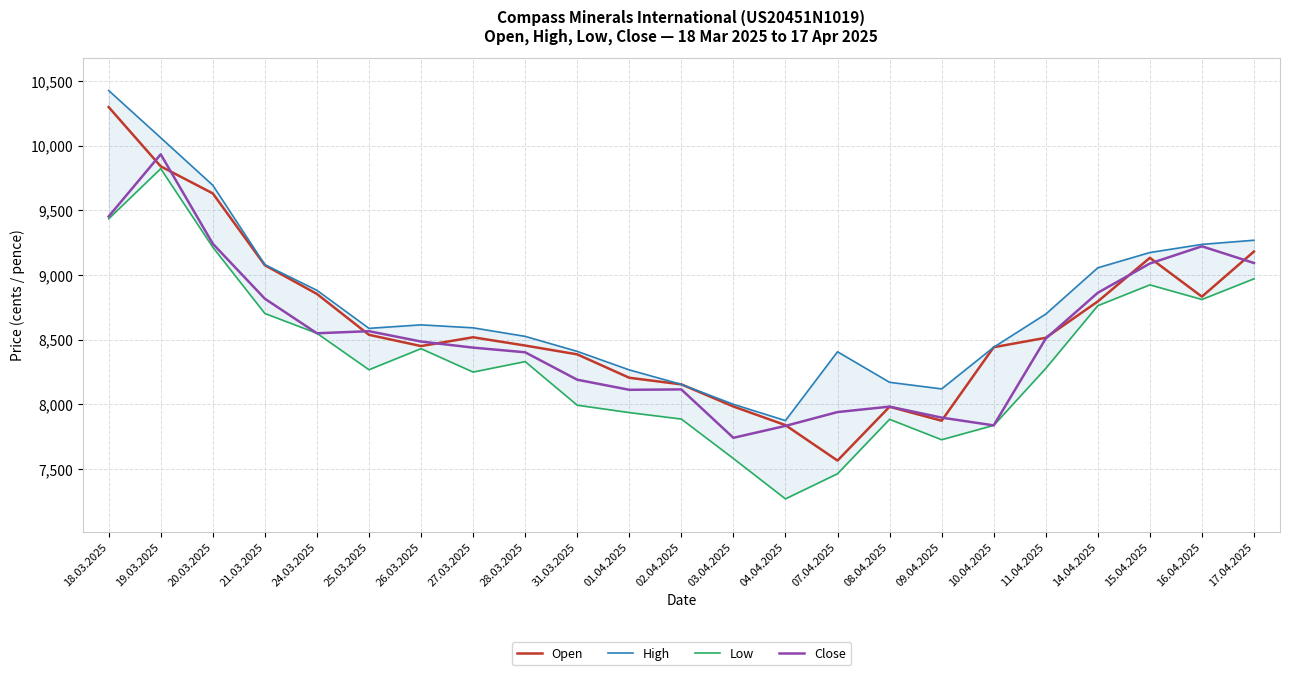

Reading left to right, list all the values displayed in this chart.

Open: 18.03.2025=10297	19.03.2025=9839	20.03.2025=9630	21.03.2025=9075	24.03.2025=8853	25.03.2025=8537	26.03.2025=8450	27.03.2025=8518	28.03.2025=8454	31.03.2025=8386	01.04.2025=8205	02.04.2025=8154	03.04.2025=7983	04.04.2025=7839	07.04.2025=7565	08.04.2025=7981	09.04.2025=7873	10.04.2025=8441	11.04.2025=8514	14.04.2025=8795	15.04.2025=9132	16.04.2025=8832	17.04.2025=9181
High: 18.03.2025=10425	19.03.2025=10060	20.03.2025=9693	21.03.2025=9079	24.03.2025=8881	25.03.2025=8587	26.03.2025=8614	27.03.2025=8591	28.03.2025=8525	31.03.2025=8409	01.04.2025=8266	02.04.2025=8154	03.04.2025=8000	04.04.2025=7874	07.04.2025=8406	08.04.2025=8170	09.04.2025=8119	10.04.2025=8441	11.04.2025=8697	14.04.2025=9055	15.04.2025=9173	16.04.2025=9236	17.04.2025=9268
Low: 18.03.2025=9434	19.03.2025=9821	20.03.2025=9214	21.03.2025=8702	24.03.2025=8549	25.03.2025=8267	26.03.2025=8430	27.03.2025=8249	28.03.2025=8330	31.03.2025=7993	01.04.2025=7936	02.04.2025=7886	03.04.2025=7581	04.04.2025=7269	07.04.2025=7463	08.04.2025=7884	09.04.2025=7726	10.04.2025=7837	11.04.2025=8277	14.04.2025=8762	15.04.2025=8923	16.04.2025=8810	17.04.2025=8970
Close: 18.03.2025=9452	19.03.2025=9932	20.03.2025=9241	21.03.2025=8816	24.03.2025=8549	25.03.2025=8565	26.03.2025=8485	27.03.2025=8438	28.03.2025=8402	31.03.2025=8190	01.04.2025=8112	02.04.2025=8115	03.04.2025=7741	04.04.2025=7833	07.04.2025=7940	08.04.2025=7982	09.04.2025=7897	10.04.2025=7837	11.04.2025=8508	14.04.2025=8862	15.04.2025=9088	16.04.2025=9221	17.04.2025=9092